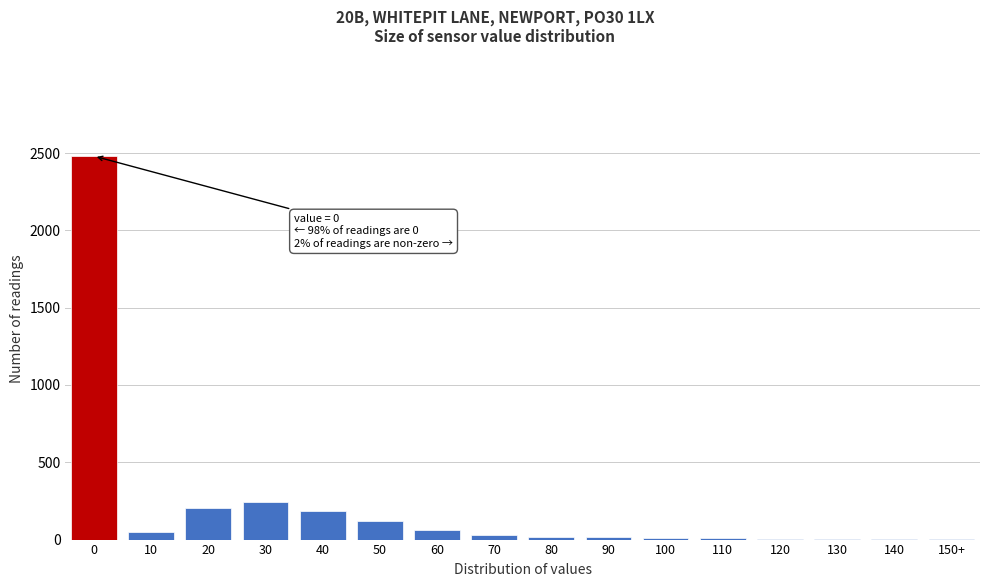

What is the maximum value shown in the chart?

2480